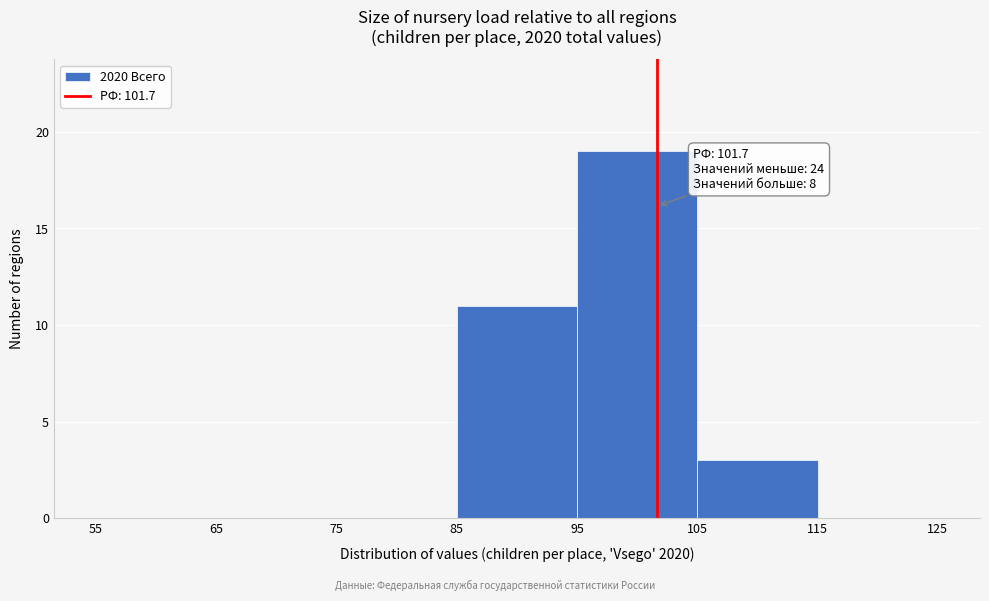

Over which range of the x-axis is the bar tallest?

95 to 105